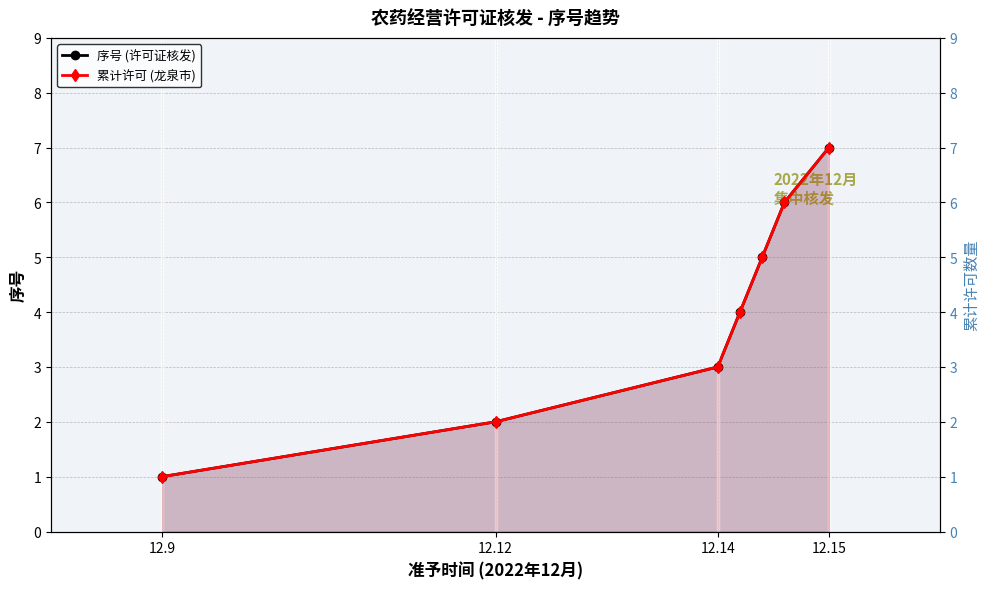

List the series in order of their peak value, highest first.

序号 (许可证核发), 累计许可 (龙泉市)